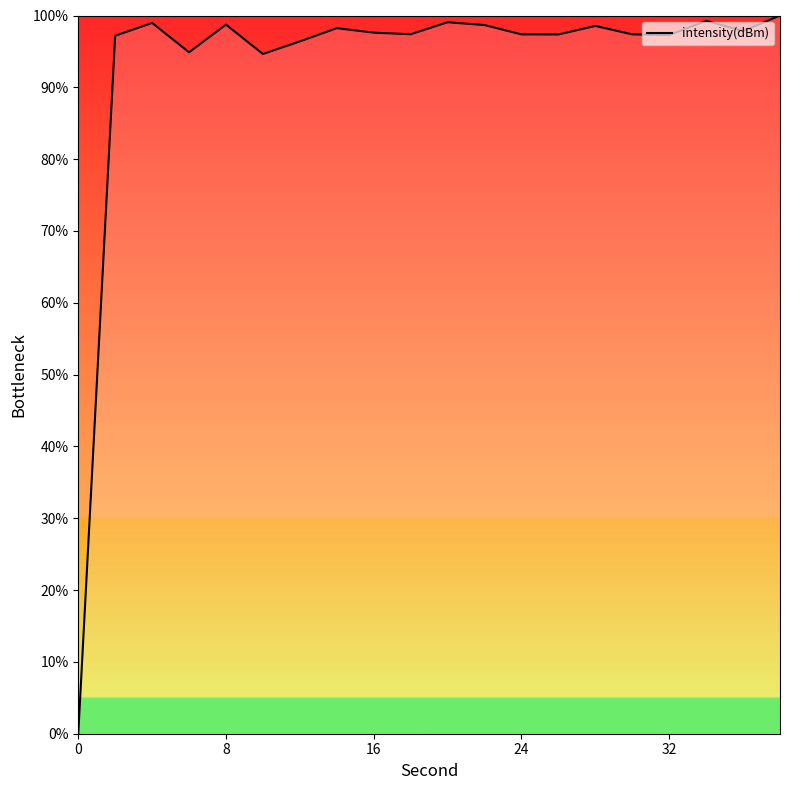

What is the difference between the maximum and minimum values?

100.0